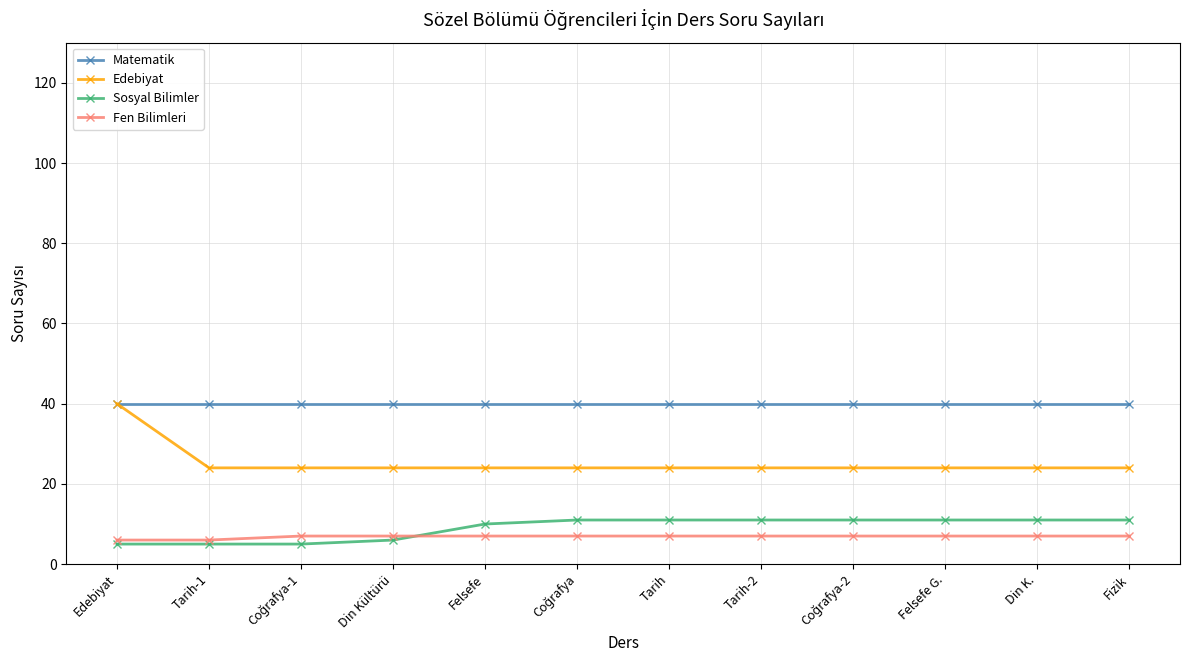

How many series are shown in this chart?

4